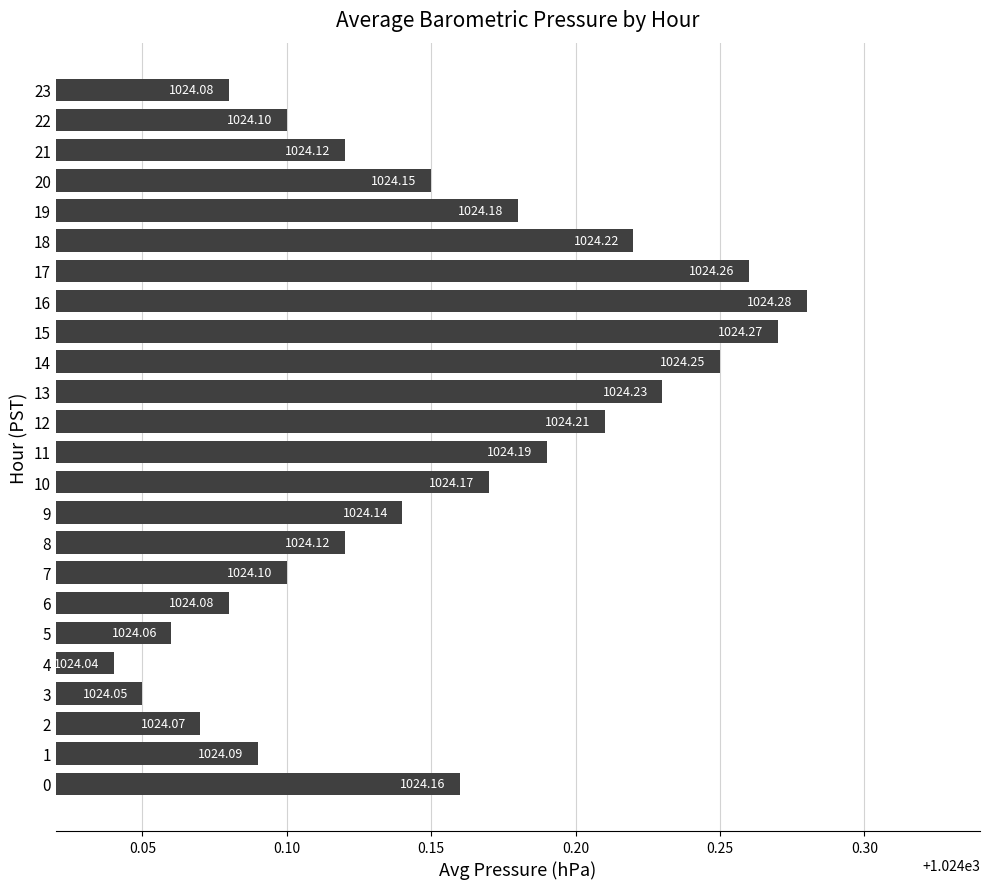

At which label is the value closest to 1024?

4